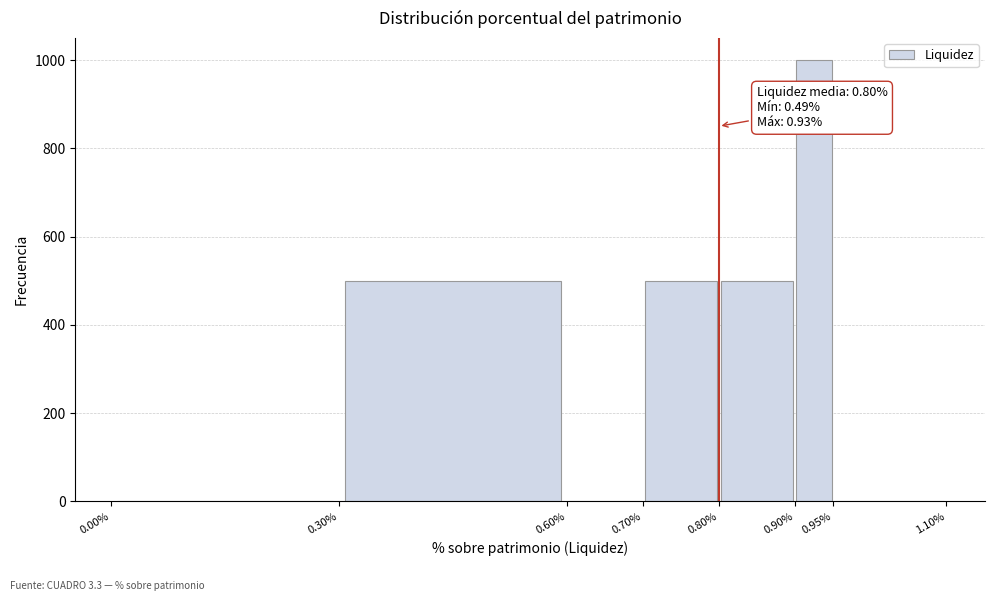

Over which range of the x-axis is the bar tallest?

0.90% to 0.95%